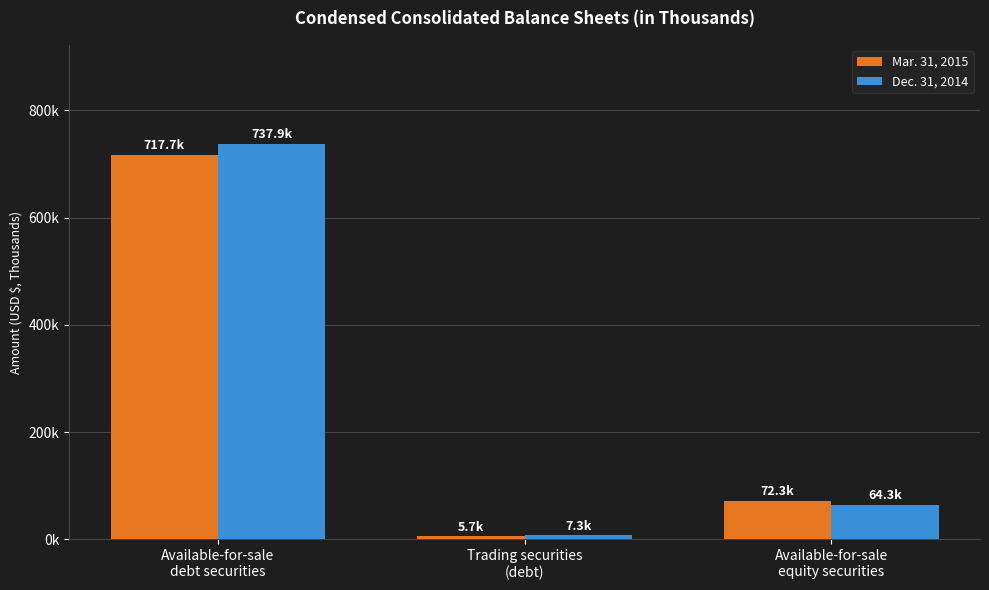

Does the chart contain any negative values?

No